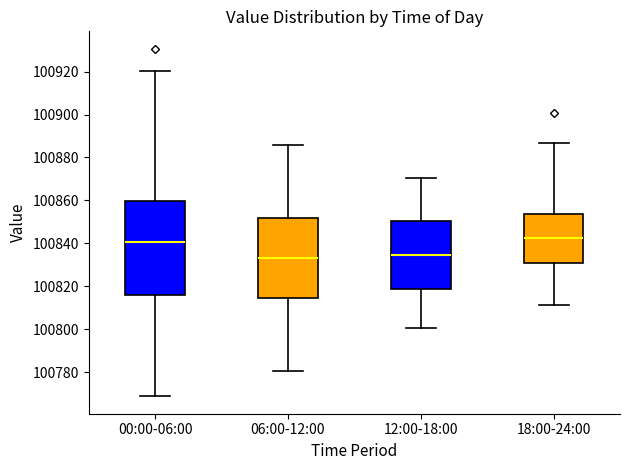

Reading left to right, read every box against the y-axis: the position of its median line, the range the box covers, and the ends of its whiskers. The values are not printed on the chart, so give them approximately, as read against the axis.

00:00-06:00: median 100840, box 100816 to 100860, whiskers 100768 to 100920
06:00-12:00: median 100834, box 100814 to 100852, whiskers 100780 to 100886
12:00-18:00: median 100834, box 100818 to 100850, whiskers 100800 to 100870
18:00-24:00: median 100842, box 100830 to 100854, whiskers 100812 to 100886